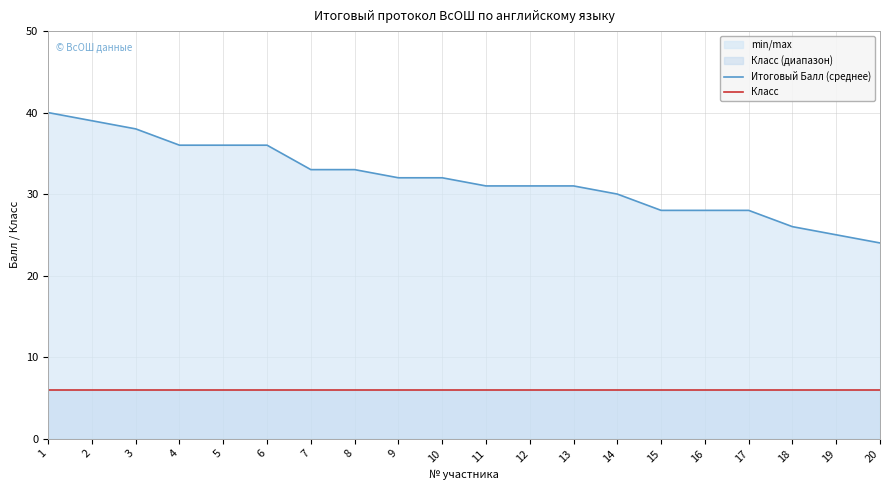

At which label does Класс reach its peak?

1